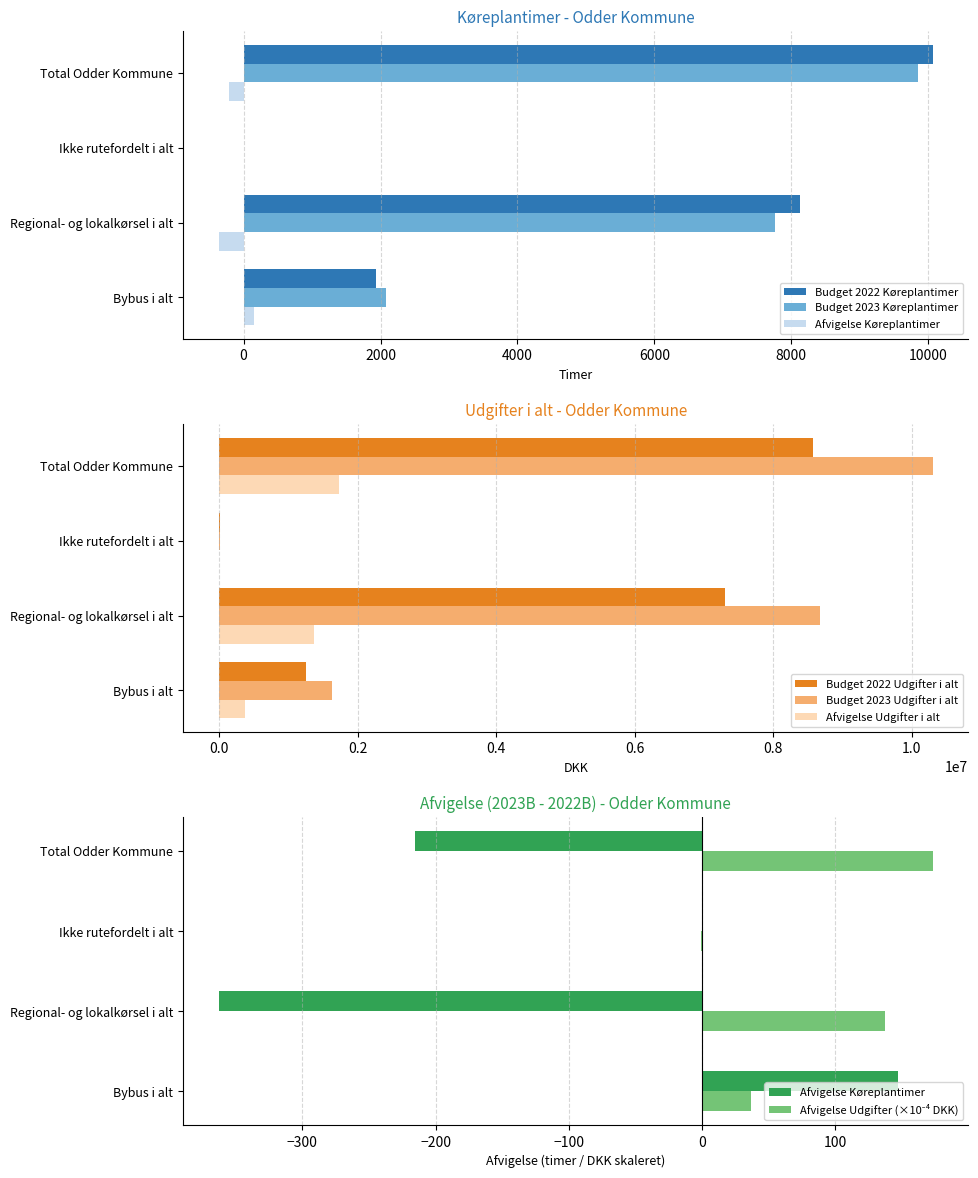

What are all the series names shown in the legend?

Budget 2022 Køreplantimer, Budget 2023 Køreplantimer, Afvigelse Køreplantimer, Budget 2022 Udgifter i alt, Budget 2023 Udgifter i alt, Afvigelse Udgifter i alt